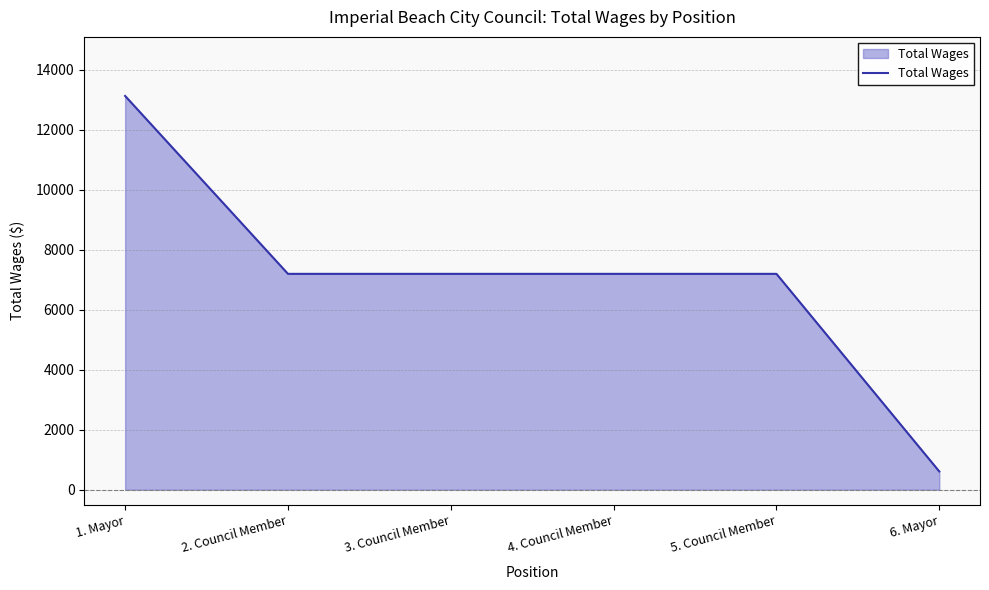

What is the maximum value shown in the chart?

13133